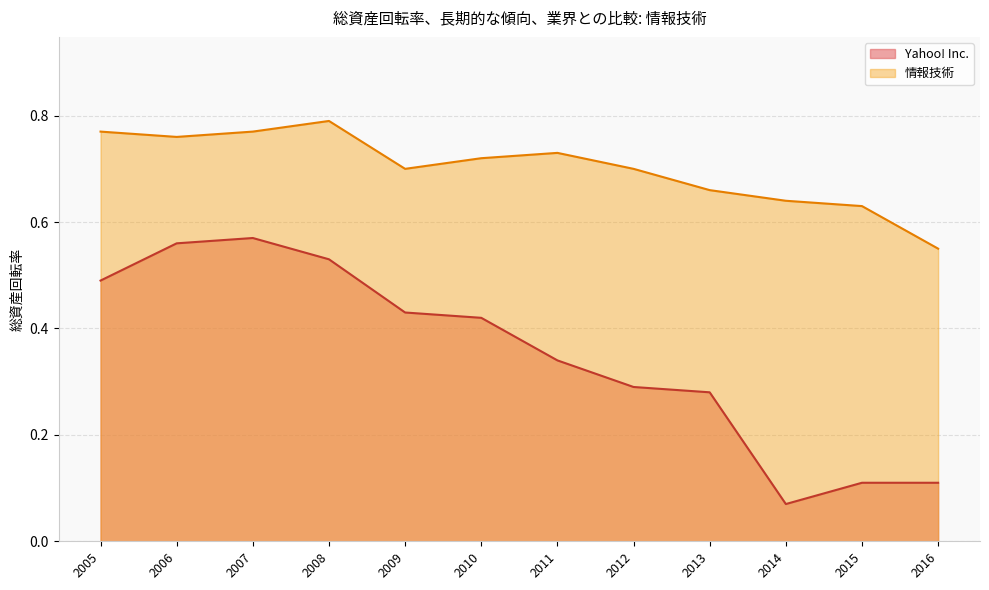

What is the average value of the Yahoo! Inc. series?

0.4